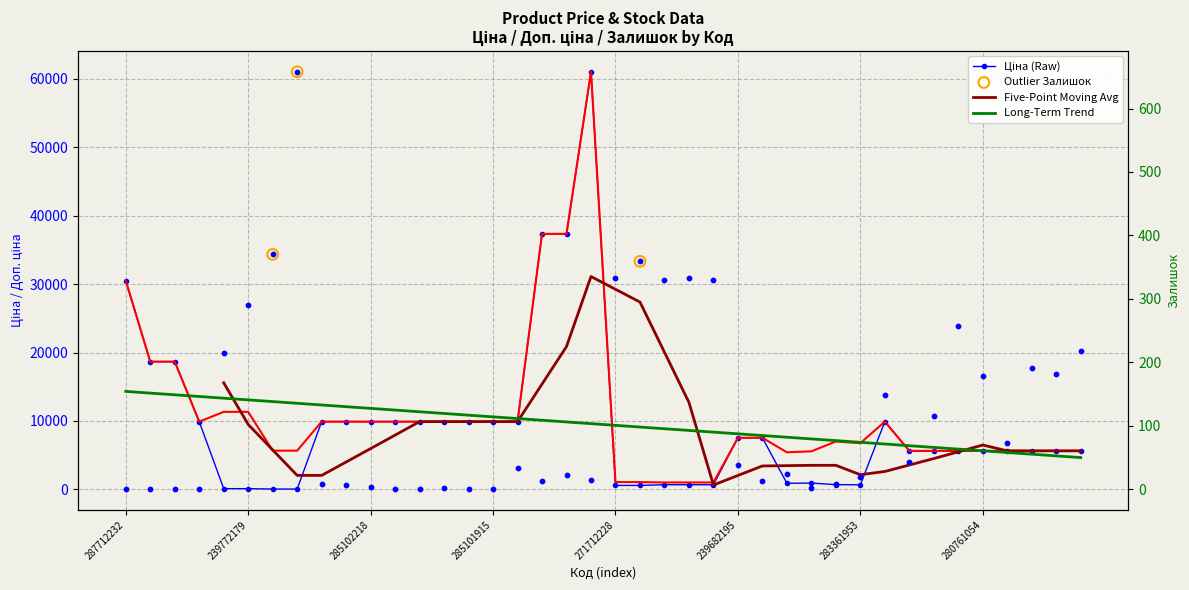

Is the value of Ціна at 285101569 greater than the value of Доп. ціна at 239772179?

No